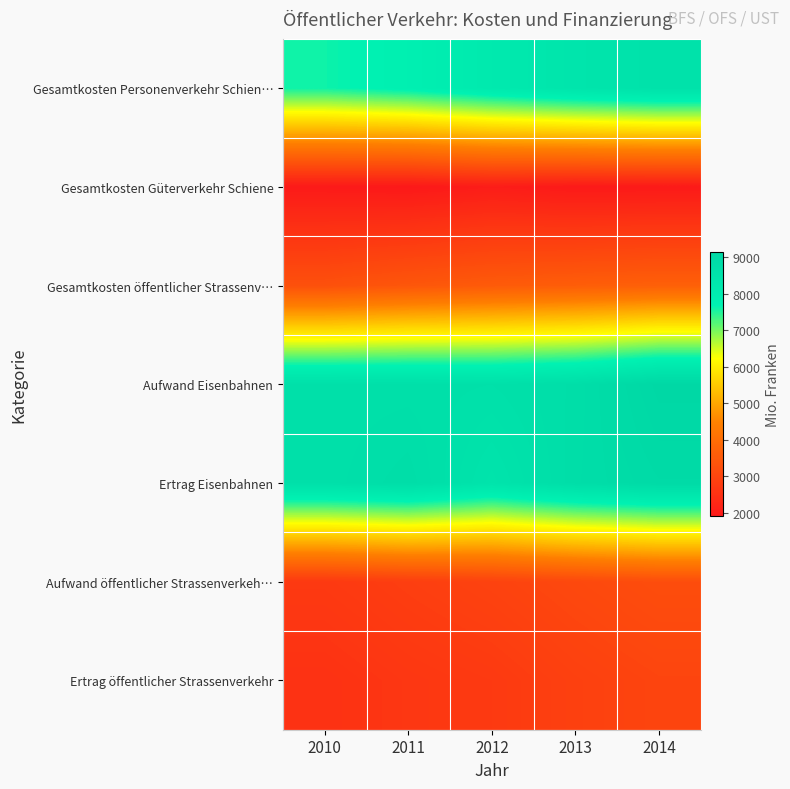

Rank the series at 2012 from highest to lowest value.

Aufwand Eisenbahnen, Ertrag Eisenbahnen, Gesamtkosten Personenverkehr Schien…, Gesamtkosten öffentlicher Strassenv…, Aufwand öffentlicher Strassenverkeh…, Ertrag öffentlicher Strassenverkehr, Gesamtkosten Güterverkehr Schiene